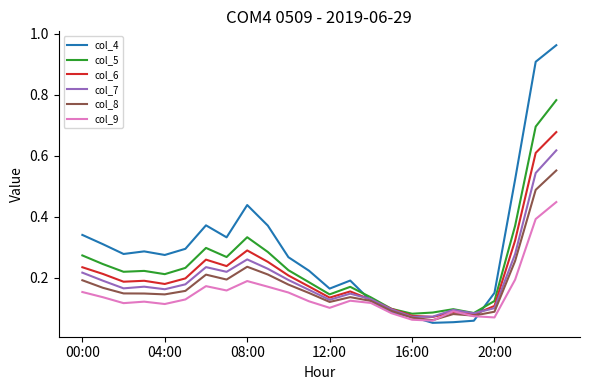

Which series has the largest total across all categories?

col_4